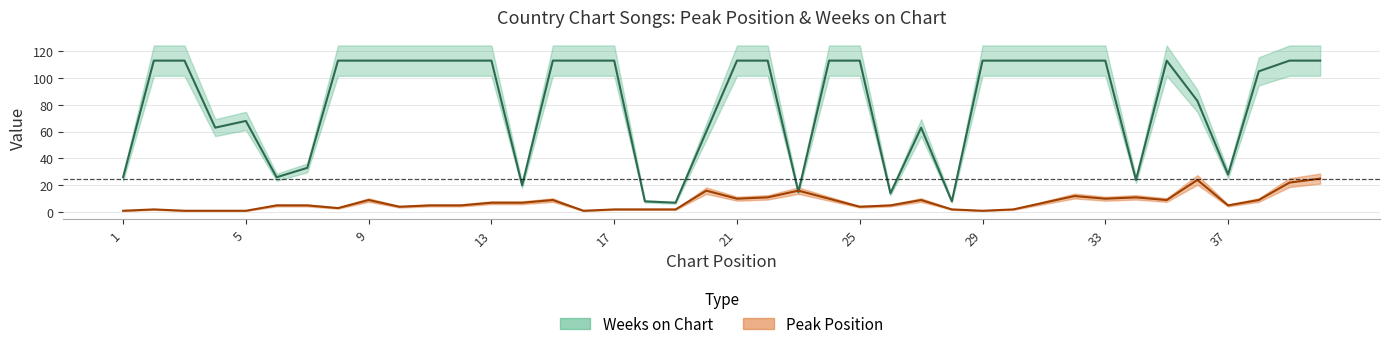

True or false: Peak Position and Weeks on Chart cross at least once.

True